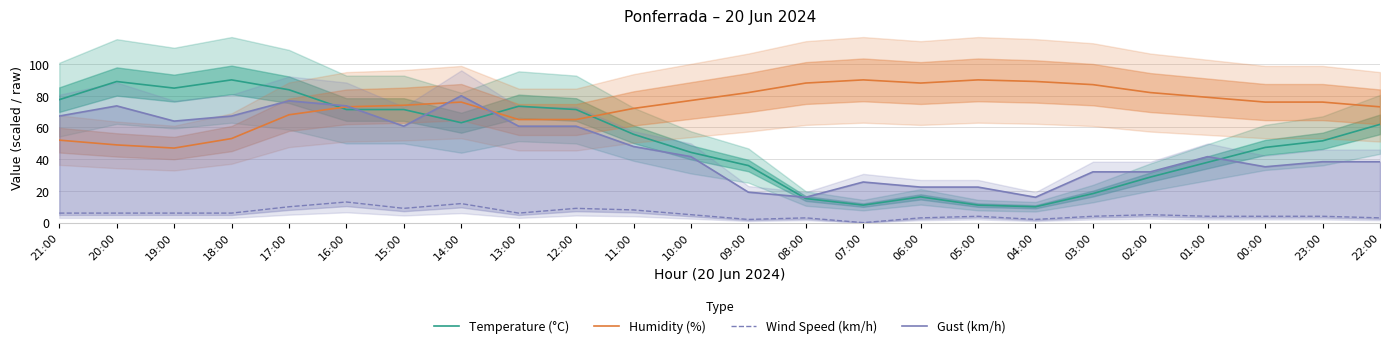

Which has a higher value, 04:00 or 15:00?

15:00